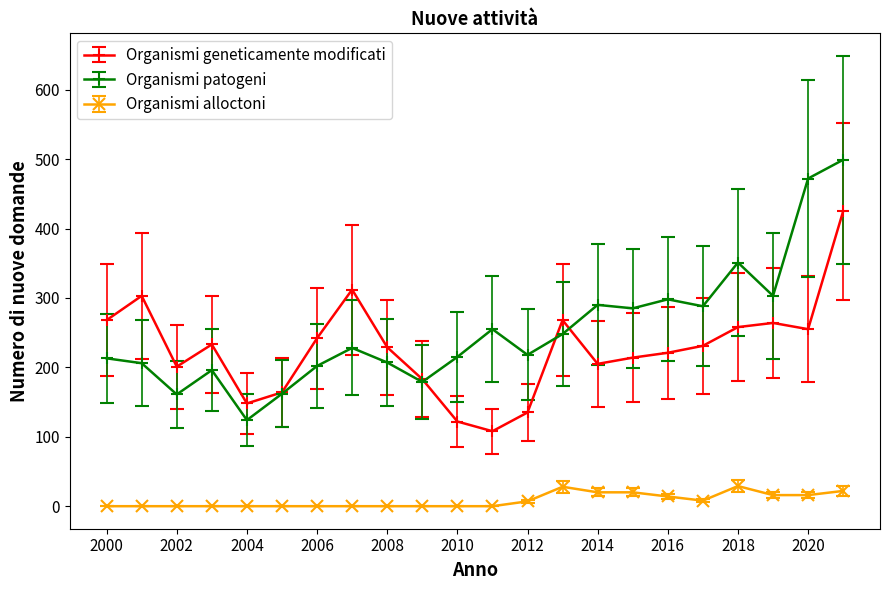

True or false: Organismi patogeni and Organismi alloctoni intersect in this chart.

False